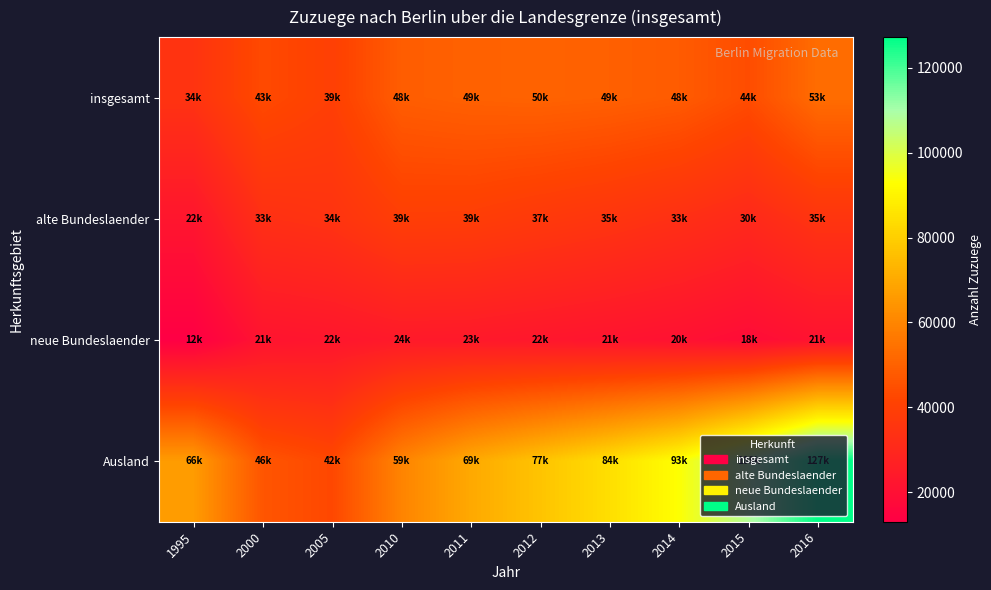

Rank the series by their average value, from lowest to highest.

neue Bundeslaender, alte Bundeslaender, insgesamt, Ausland